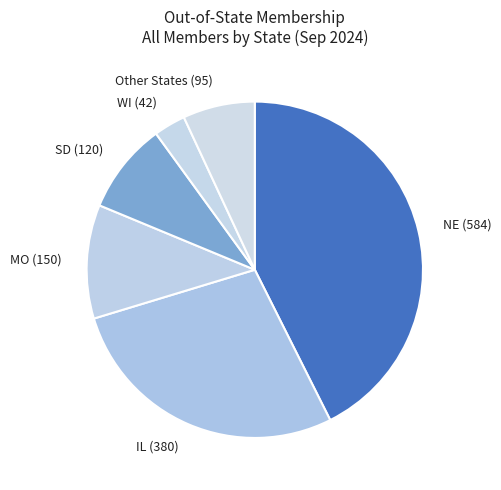

The NE (584) slice represents 43% of the pie. True or false?

True